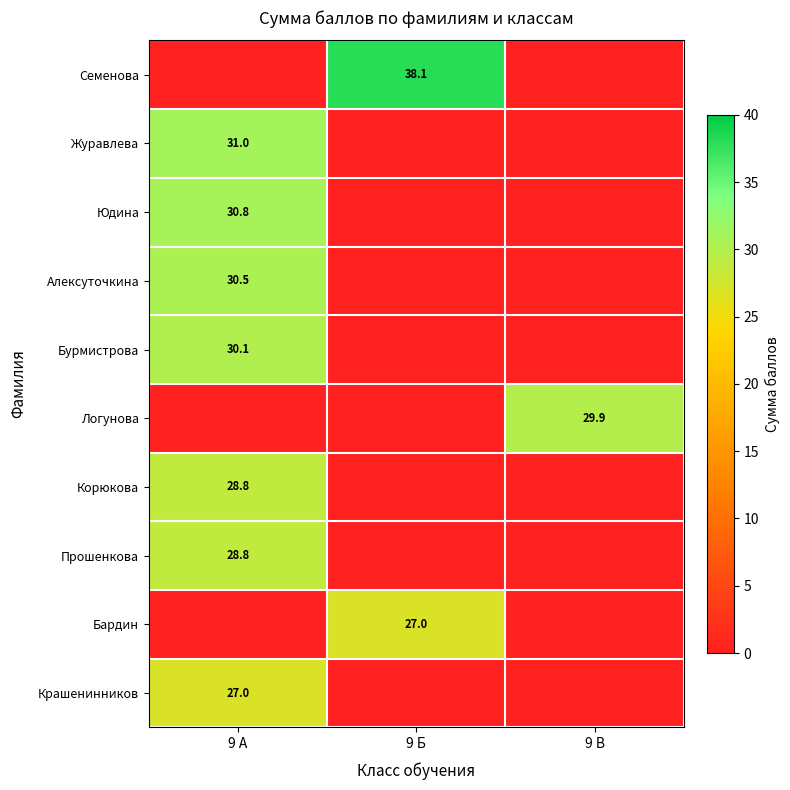

What is the sum of all Алексуточкина values?

30.5